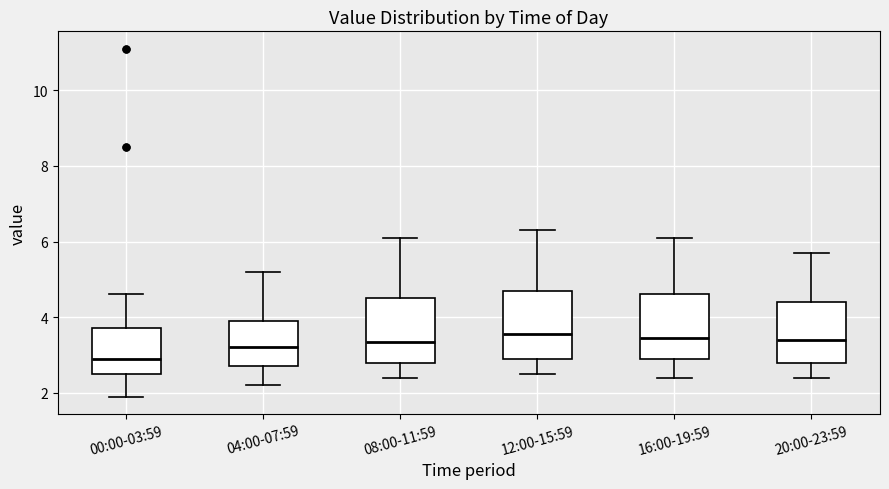

Reading left to right, transcribe this box plot: for each box, give where its median line is, the range the box spans, and where its two whiskers end, as read against the y-axis. The values are not printed on the chart, so give them approximately, as read against the axis.

00:00-03:59: median 3.0, box 2.6 to 3.8, whiskers 2.0 to 4.6
04:00-07:59: median 3.2, box 2.8 to 4.0, whiskers 2.2 to 5.2
08:00-11:59: median 3.4, box 2.8 to 4.6, whiskers 2.4 to 6.2
12:00-15:59: median 3.6, box 3.0 to 4.8, whiskers 2.6 to 6.4
16:00-19:59: median 3.4, box 3.0 to 4.6, whiskers 2.4 to 6.2
20:00-23:59: median 3.4, box 2.8 to 4.4, whiskers 2.4 to 5.8